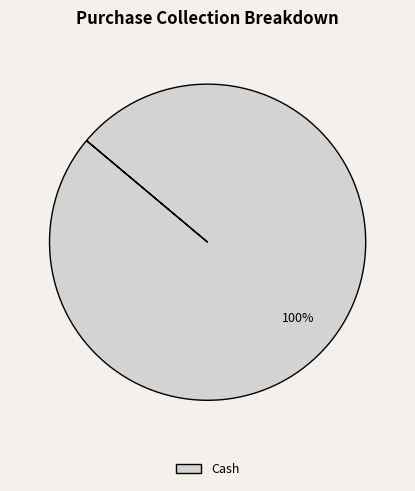

Is there any slice that represents more than half of the pie?

Yes